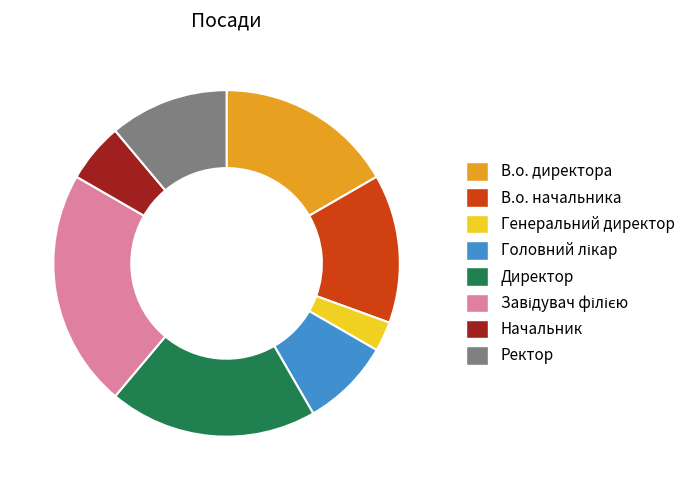

What is the ratio of the value at Ректор to the value at Начальник?

2.0